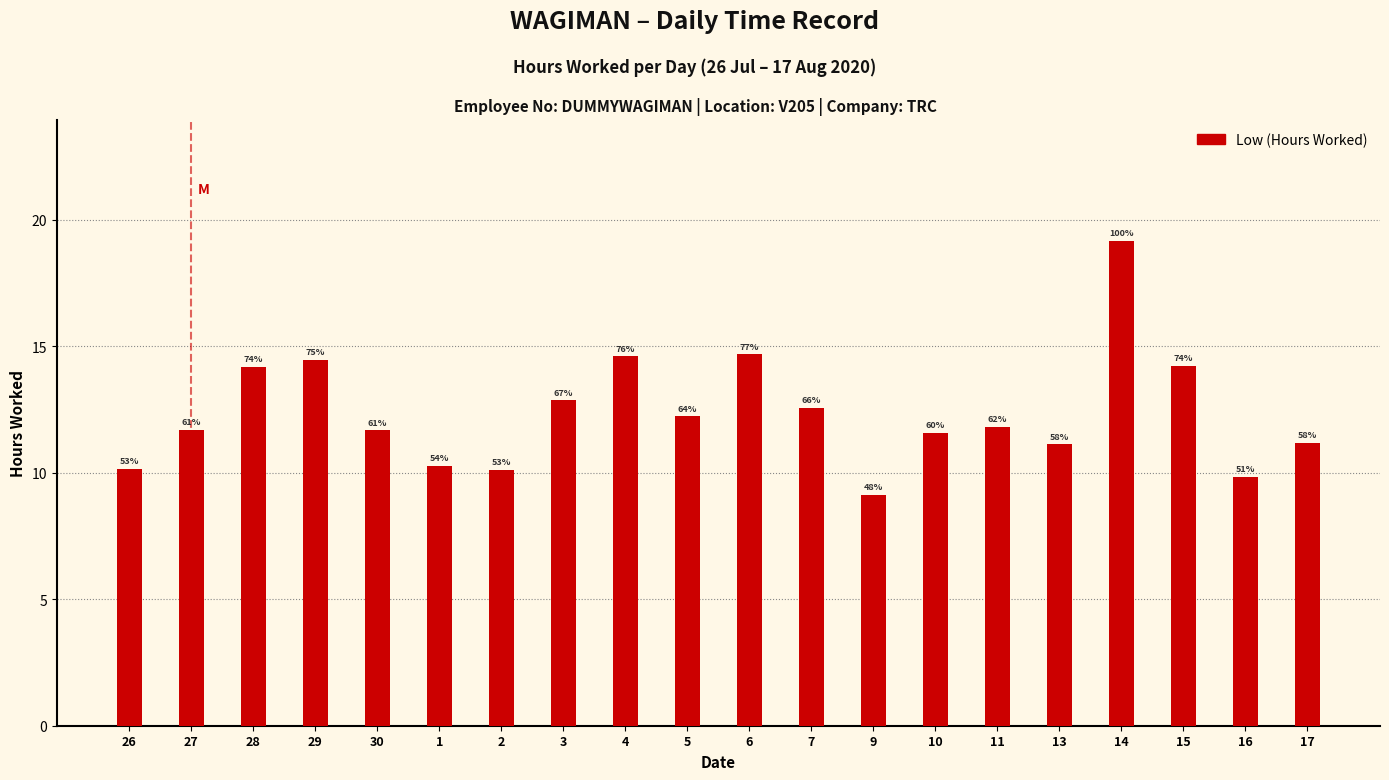

Which category has the highest value across all series?

14